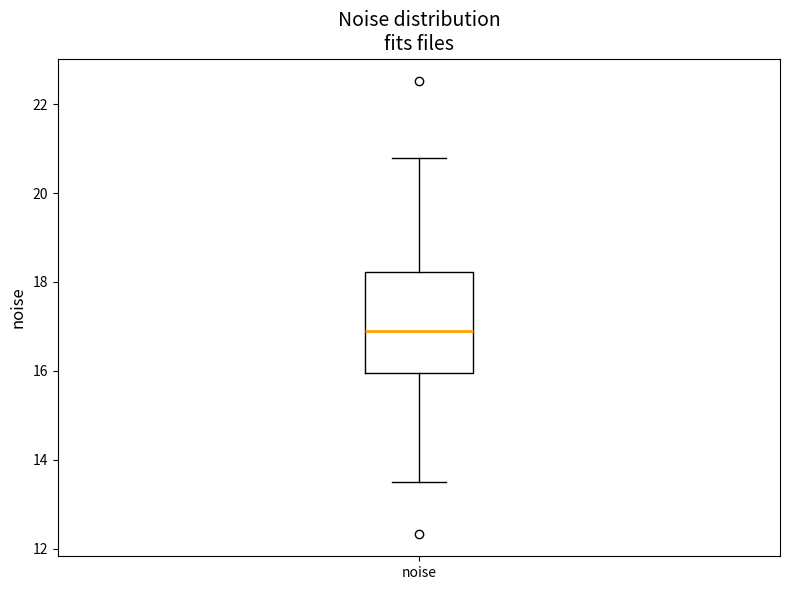

Transcribe this box plot: give where the median line is, the range the box spans, and where the two whiskers end, as read against the y-axis. The values are not printed on the chart, so give them approximately, as read against the axis.

median 16.8, box 16.0 to 18.2, whiskers 13.4 to 20.8